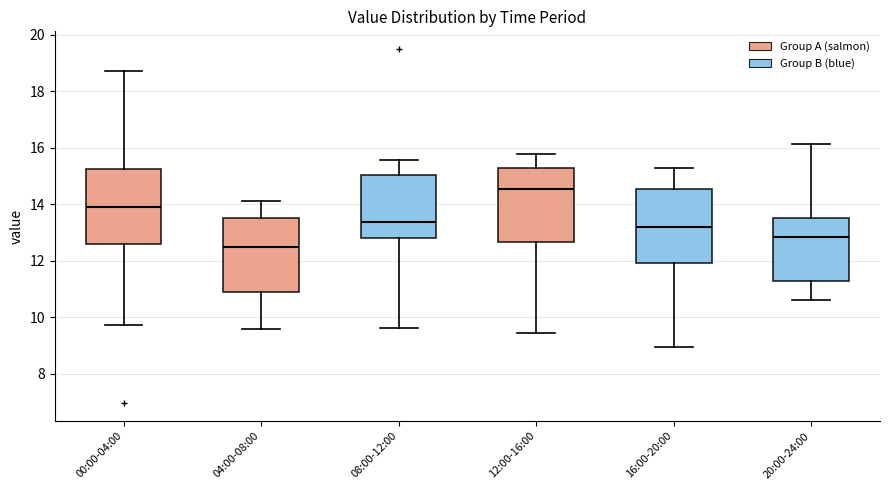

Where is the lower edge of the box for 16:00-20:00 on the y-axis? The values are not printed on the chart, so give them approximately, as read against the axis.

12.0